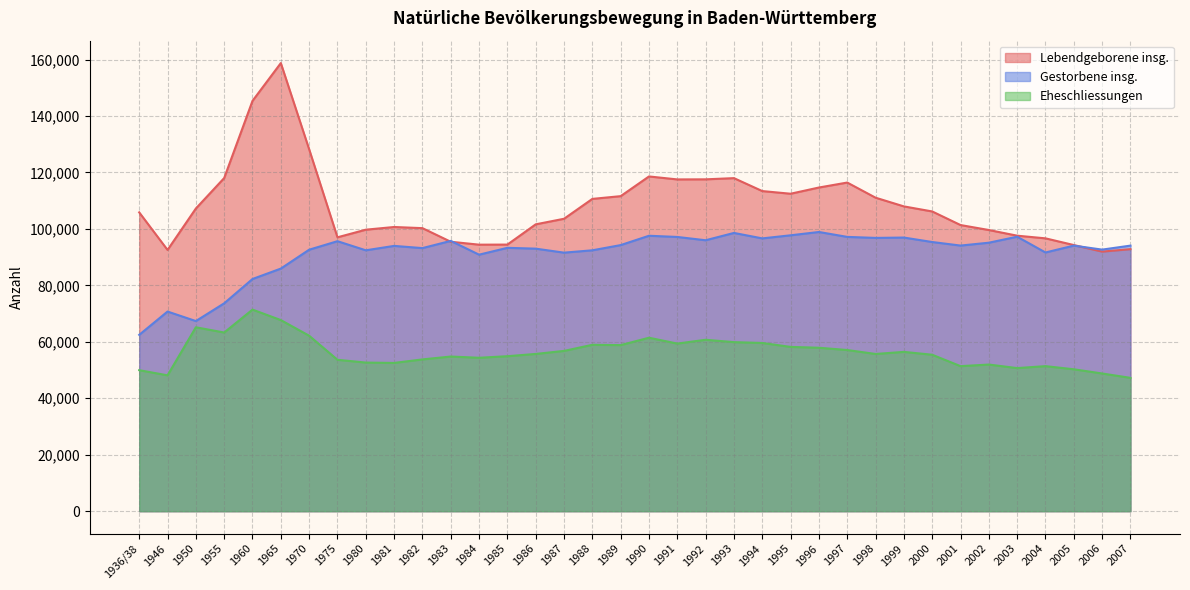

At which label does Lebendgeborene insg. reach its minimum?

2006